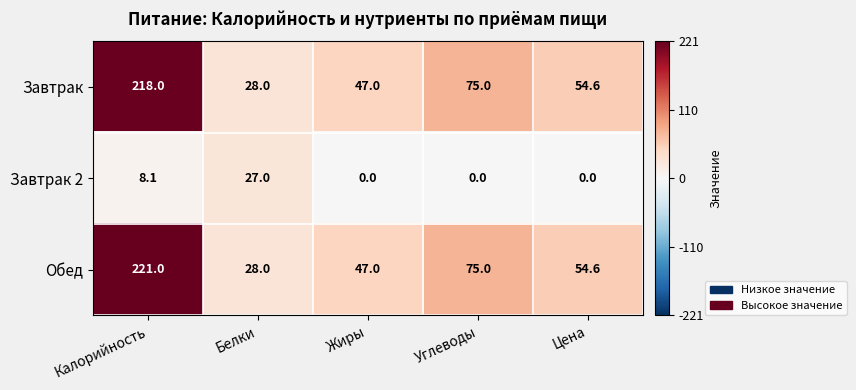

Which category has the highest value across all series?

Калорийность